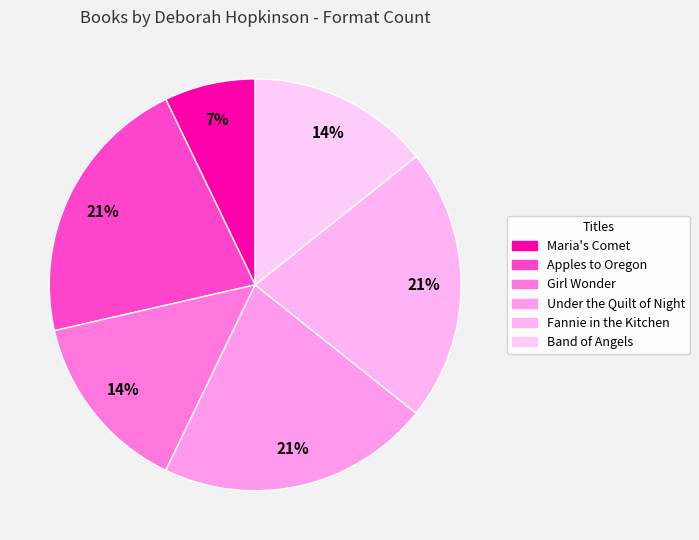

How many slices are in this pie chart?

6